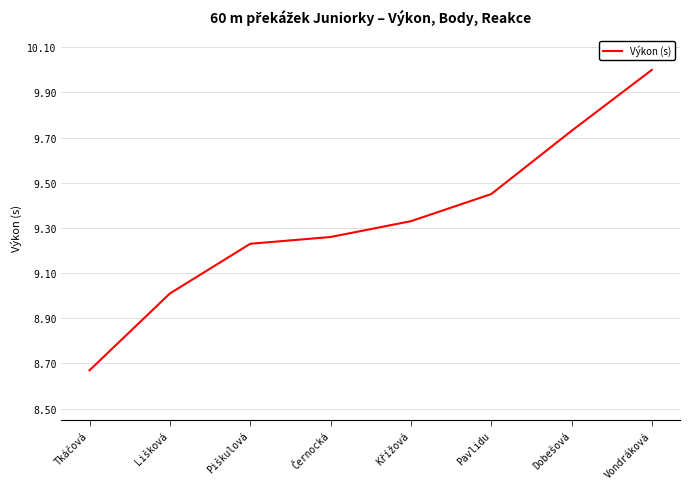

What position from the right is Tkáčová?

8